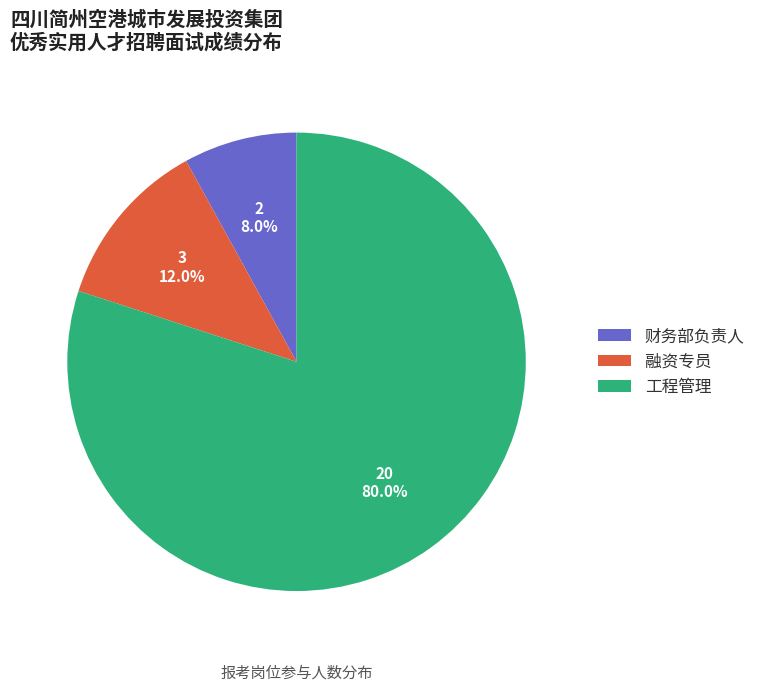

The 财务部负责人 slice represents 8% of the pie. True or false?

True